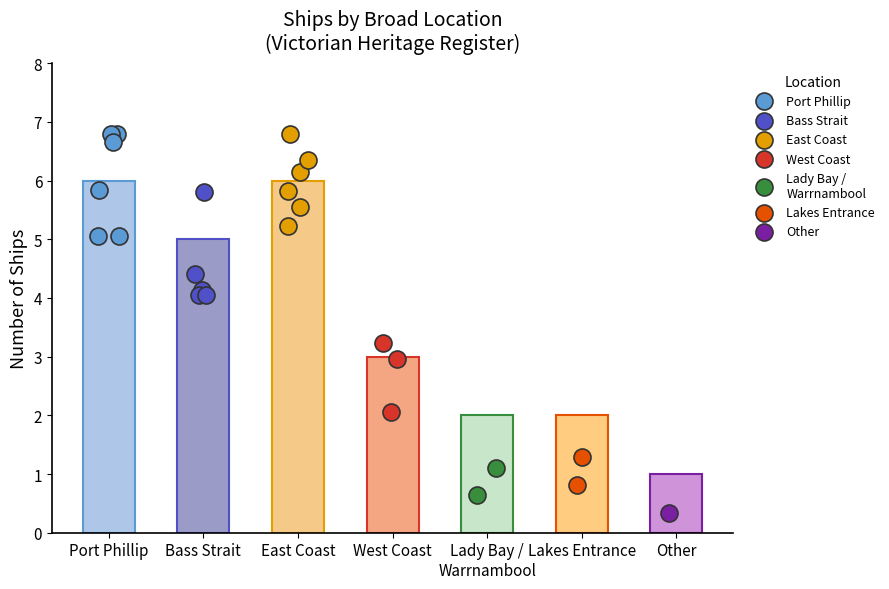

Between Port Phillip and Other, which is larger?

Port Phillip